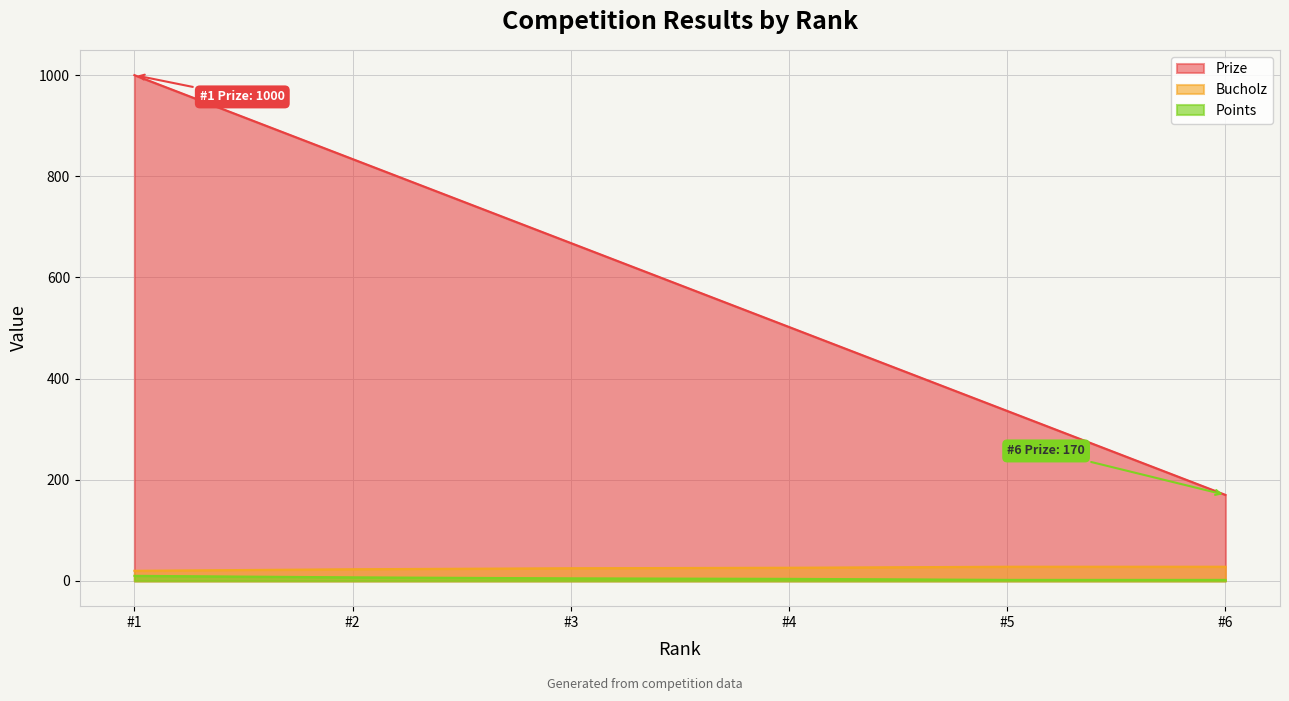

True or false: Bucholz and Points intersect in this chart.

False